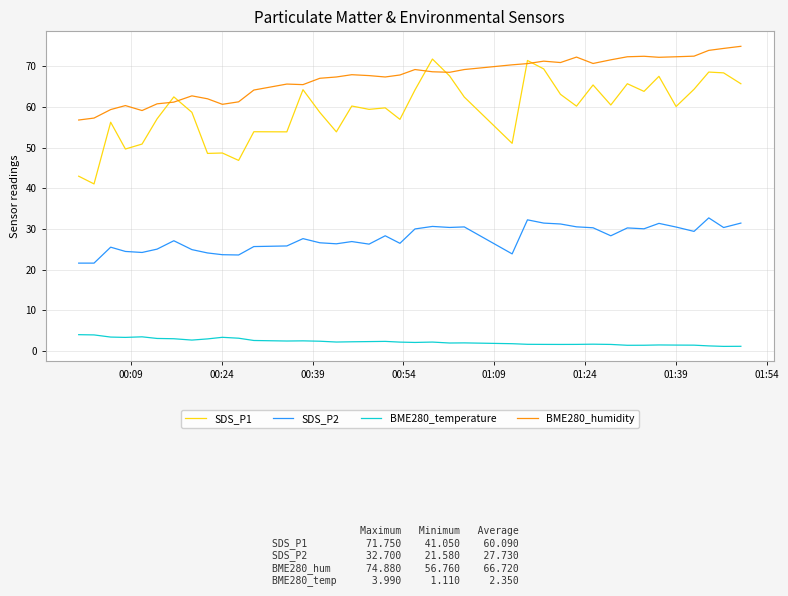

True or false: BME280_temperature and BME280_humidity intersect in this chart.

False